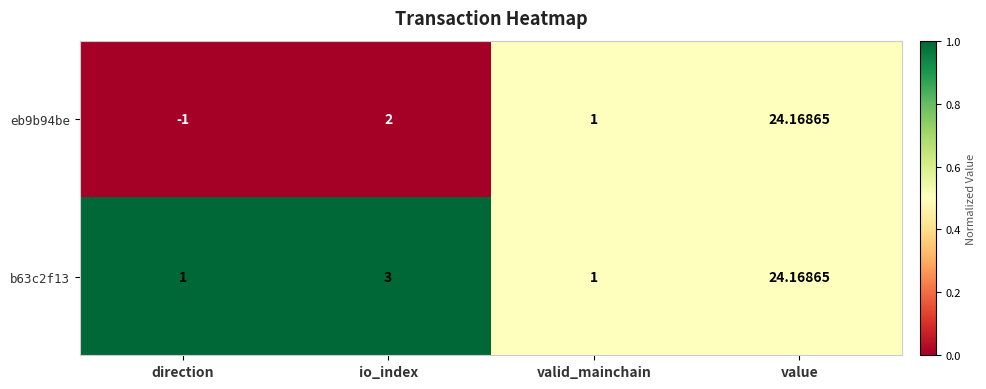

At which category is the sum across all series the highest?

value